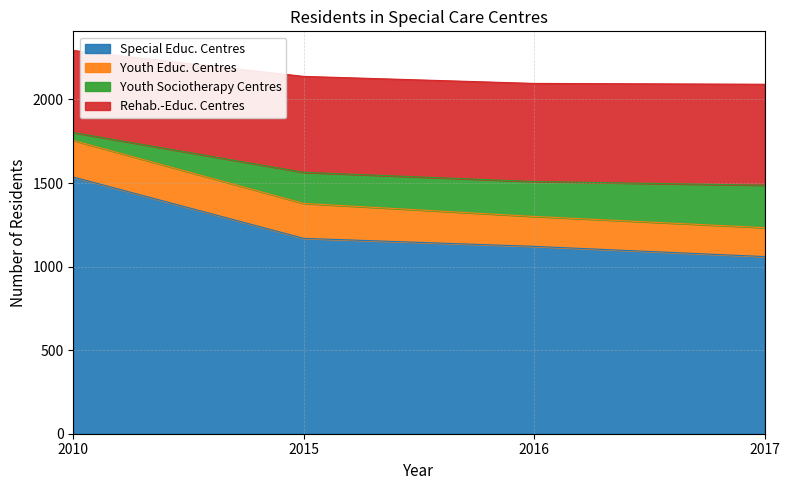

At which label does Special Educ. Centres first exceed 1169?

2010